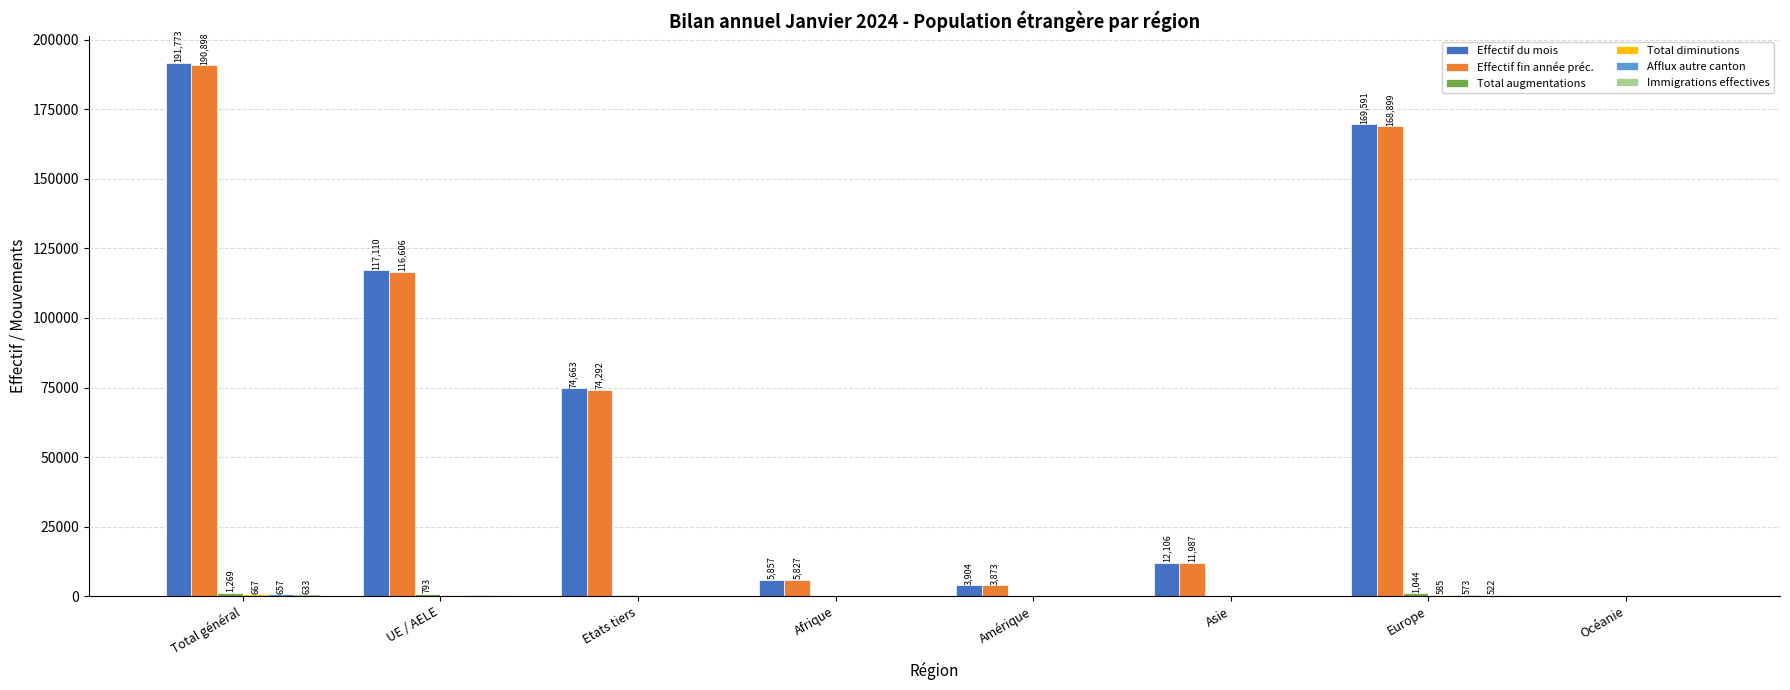

Which series changed the most between Total général and Océanie?

Effectif du mois